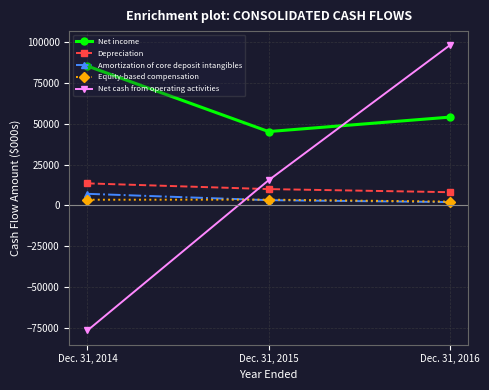

Does the chart have visible grid lines?

Yes